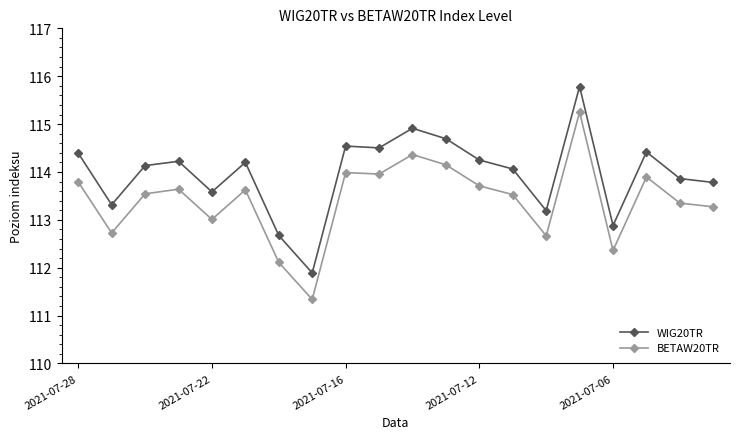

What is the greatest value displayed?

115.8